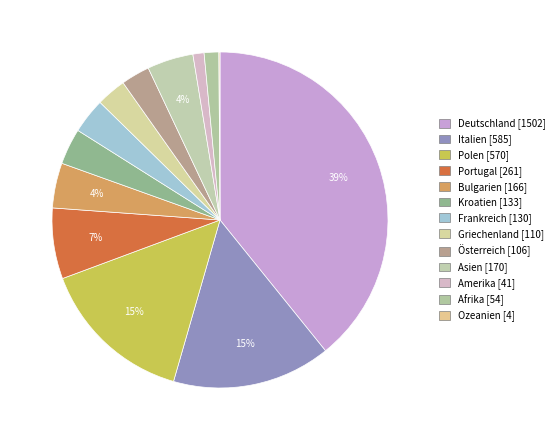

What percentage is the Italien [585] slice, to the nearest percent?

15%